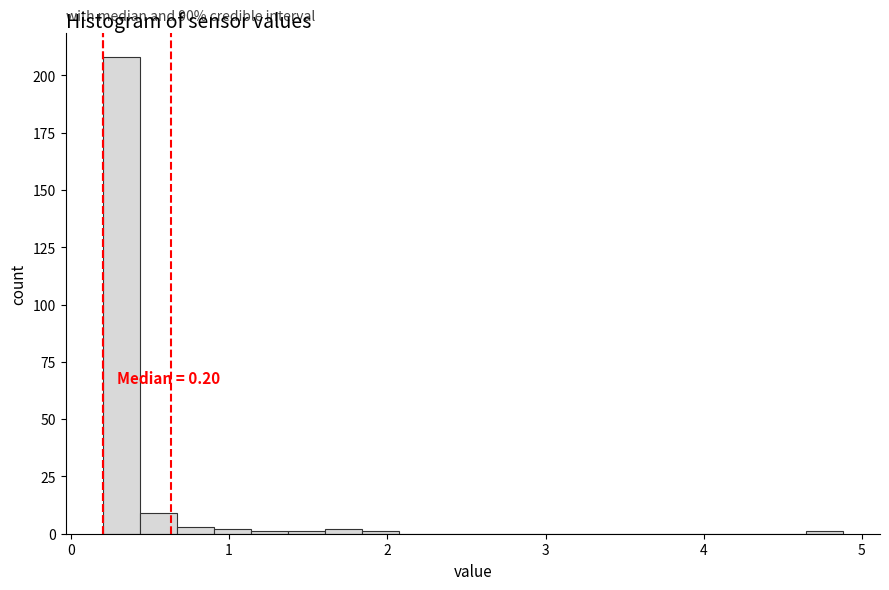

Read against the x-axis, roughly where is the centre of the tallest bar?

0.3